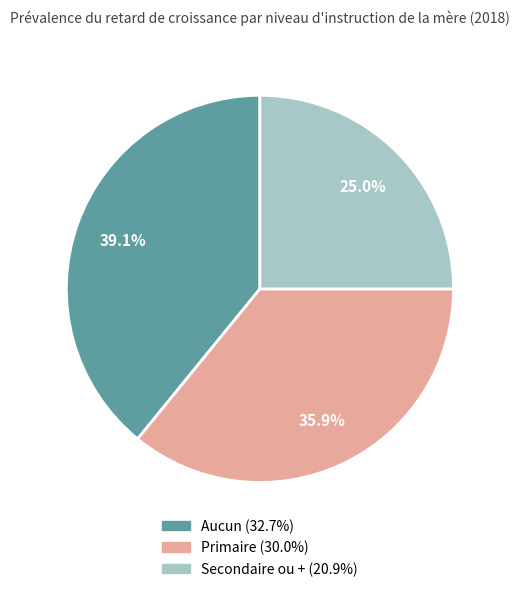

Approximately how many times larger is the value at Aucun compared to Secondaire ou +?

1.6